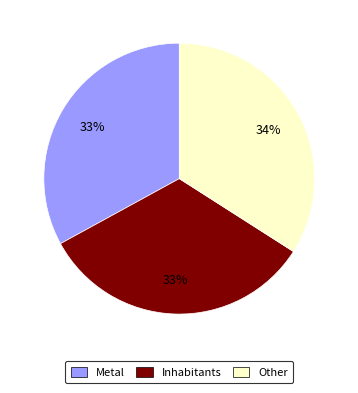

How many segments does this pie chart have?

3